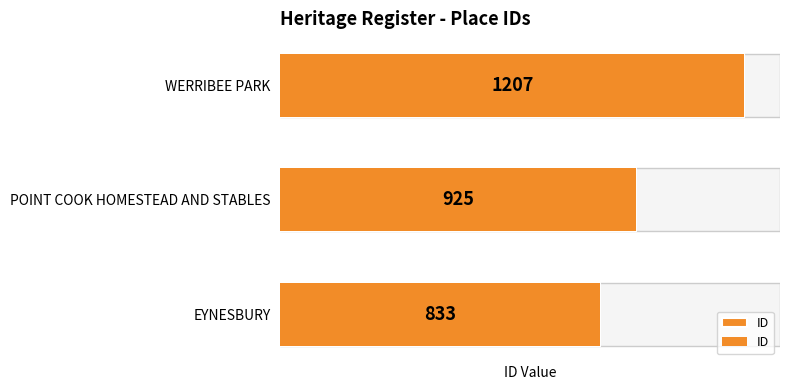

True or false: the data shows 458 at POINT COOK HOMESTEAD AND STABLES.

False